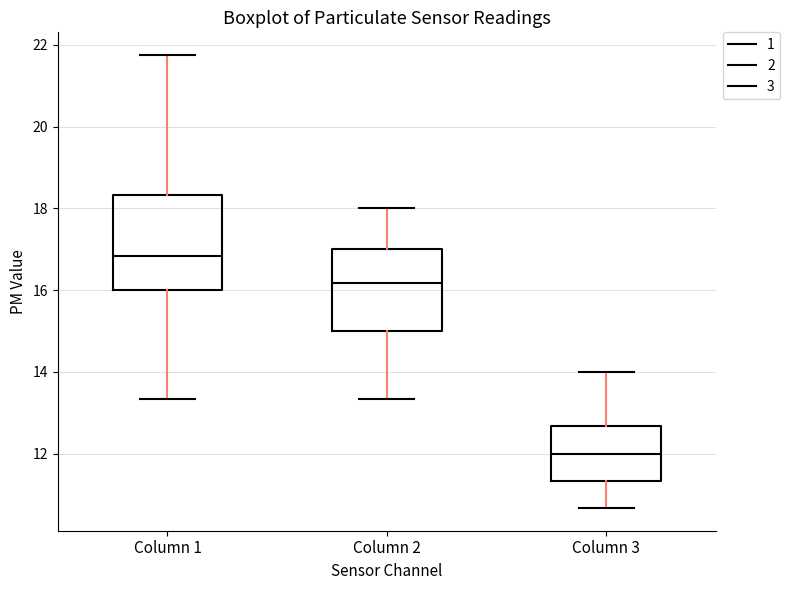

Which box is the tallest, from its lower edge to its upper edge?

Column 1